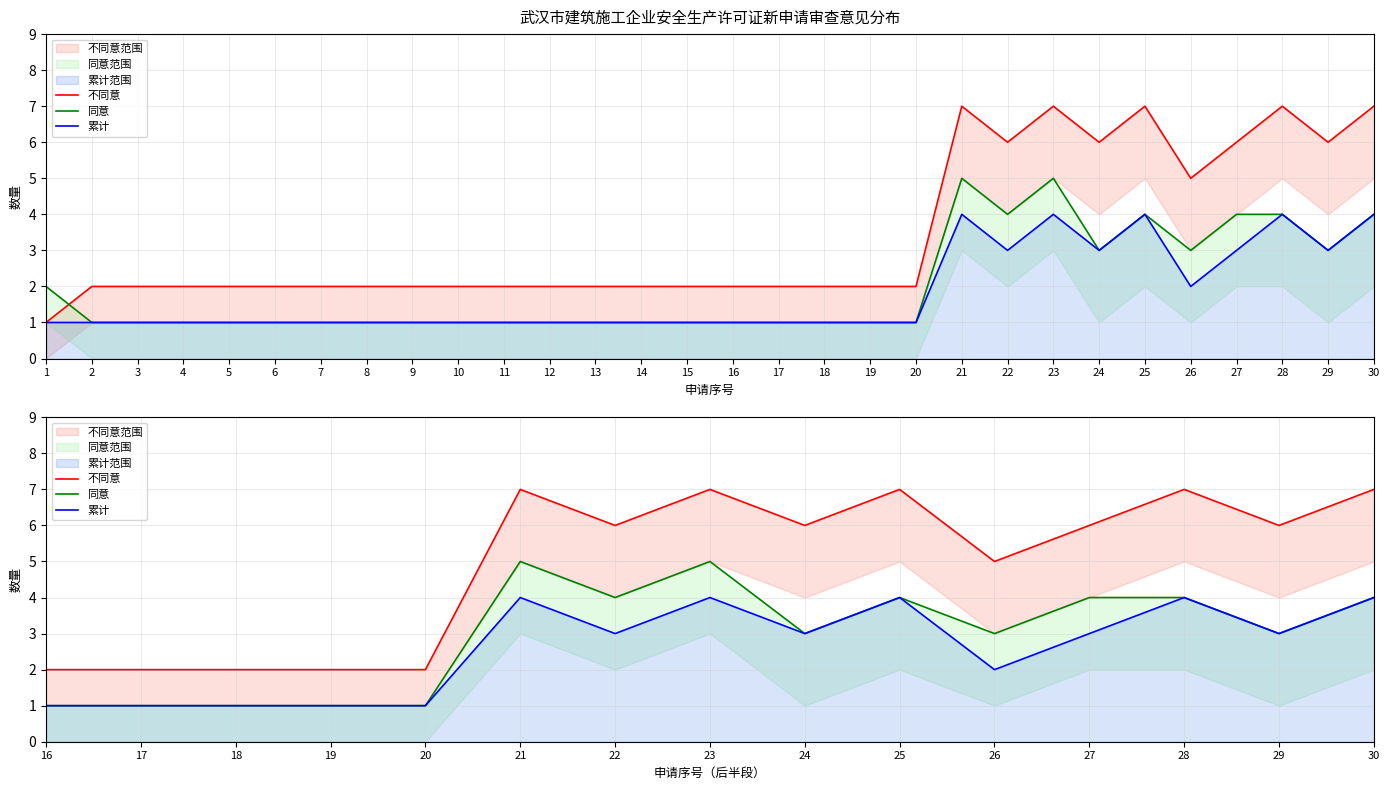

Which has a higher value, 27 or 20?

27